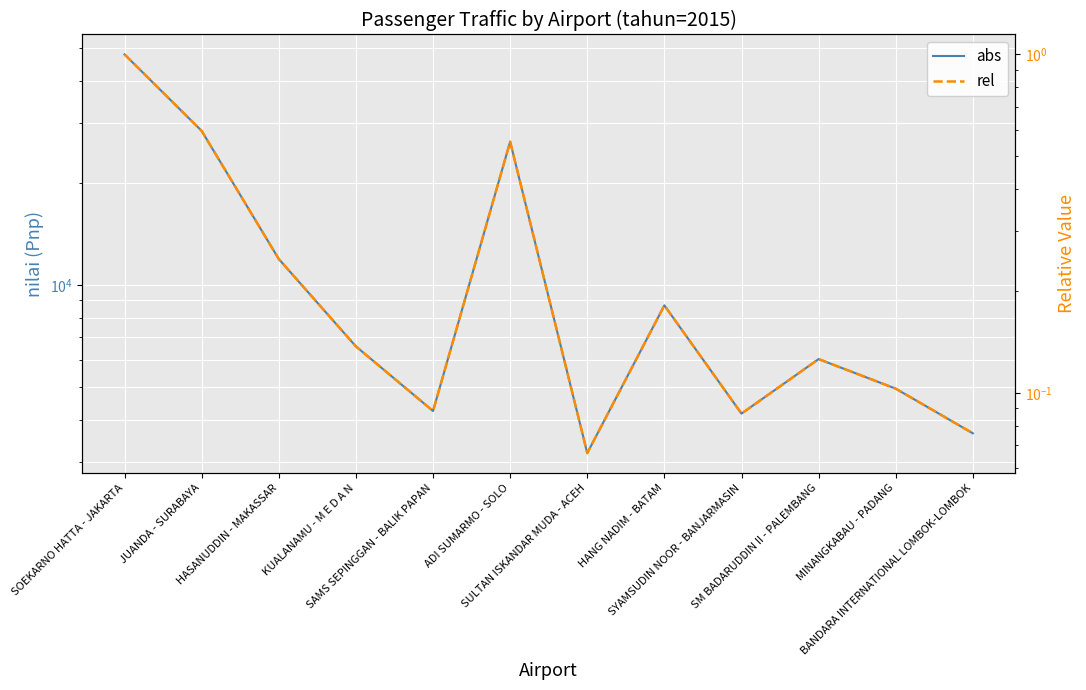

At which label does abs first exceed 6582?

SOEKARNO HATTA - JAKARTA